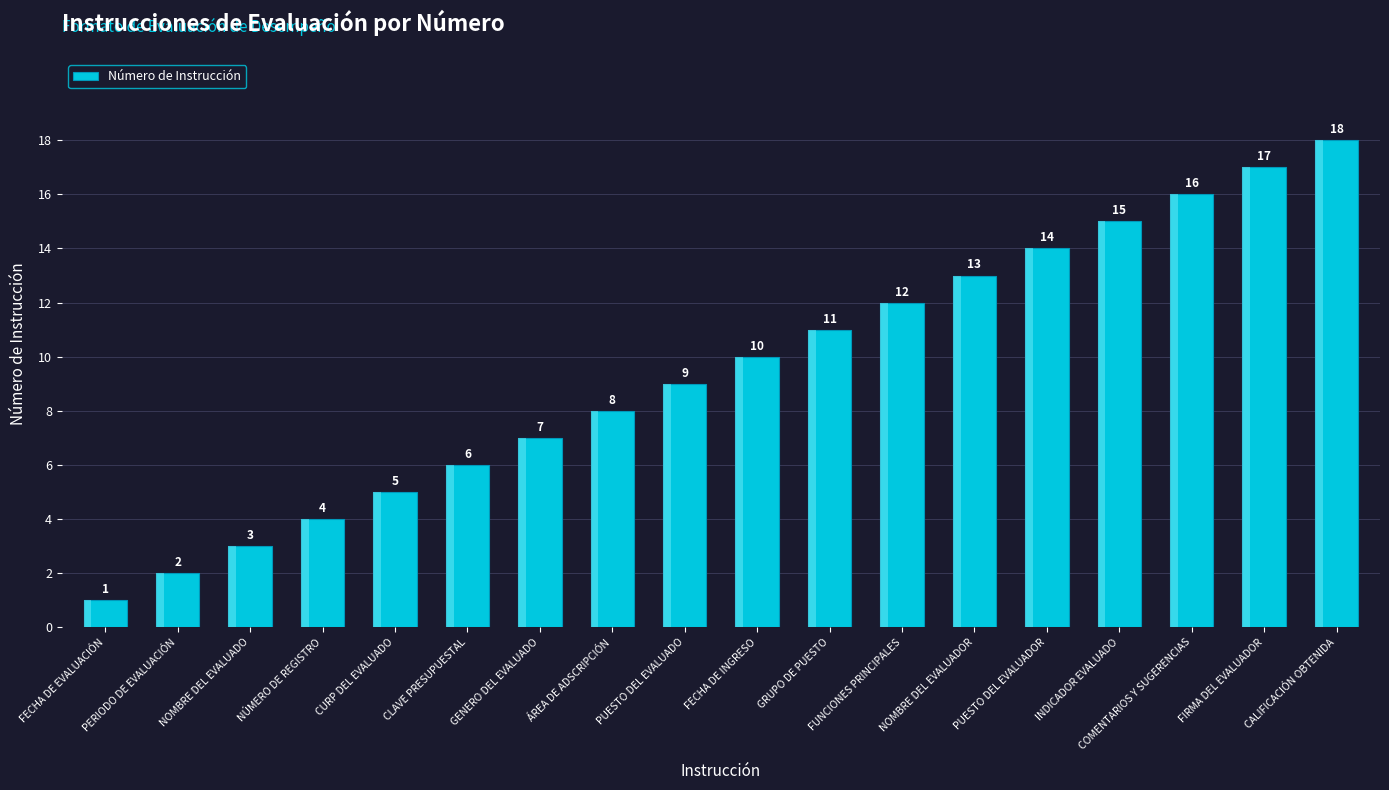

List the labels in order of value, smallest first.

FECHA DE EVALUACIÓN, PERIODO DE EVALUACIÓN, NOMBRE DEL EVALUADO, NÚMERO DE REGISTRO, CURP DEL EVALUADO, CLAVE PRESUPUESTAL, GENERO DEL EVALUADO, ÁREA DE ADSCRIPCIÓN, PUESTO DEL EVALUADO, FECHA DE INGRESO, GRUPO DE PUESTO, FUNCIONES PRINCIPALES, NOMBRE DEL EVALUADOR, PUESTO DEL EVALUADOR, INDICADOR EVALUADO, COMENTARIOS Y SUGERENCIAS, FIRMA DEL EVALUADOR, CALIFICACIÓN OBTENIDA